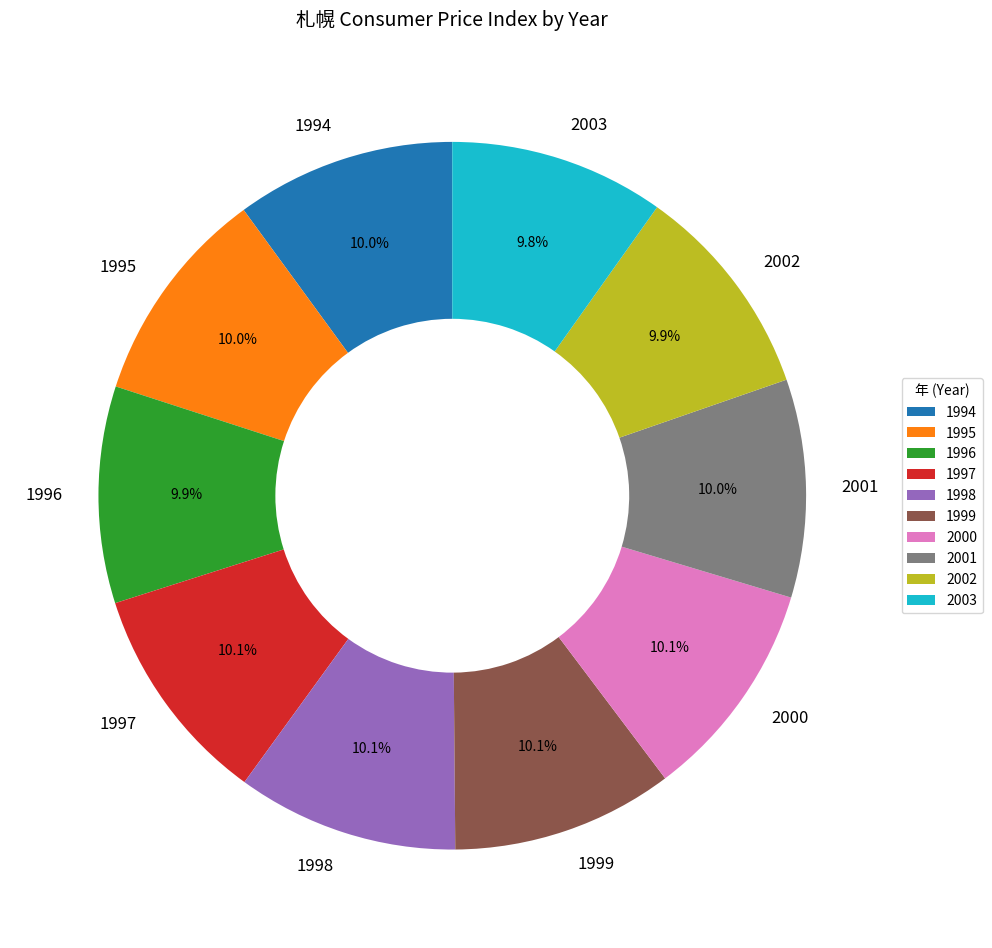

To the nearest percent, what portion does 2000 represent?

10%